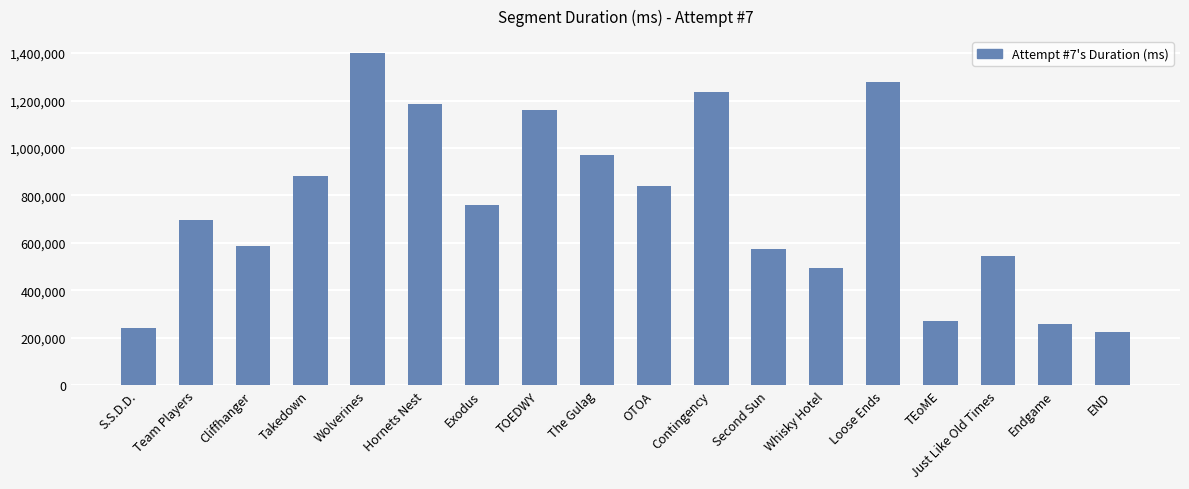

What is the label of the 5th bar from the right?

Loose Ends